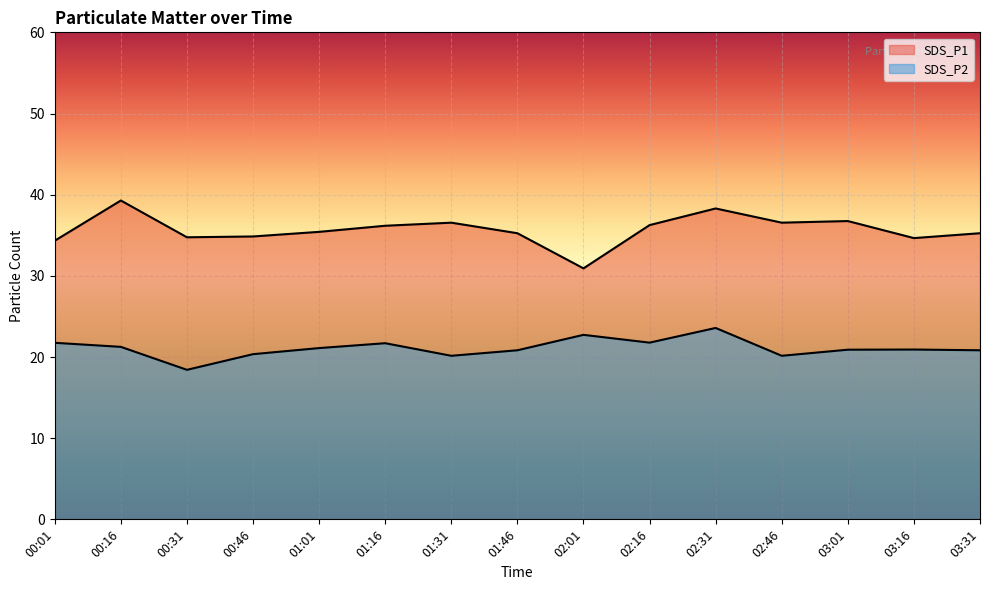

What is the label of the 13th point from the right?

00:31